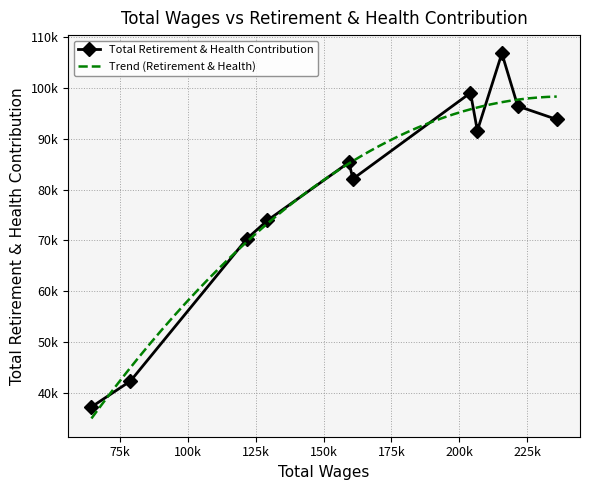

Count the number of categories in the chart.

11